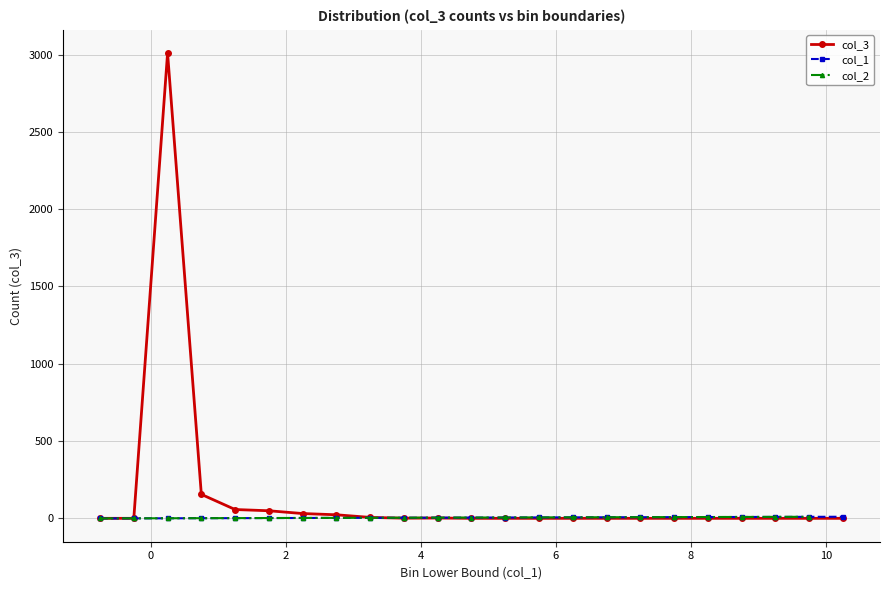

What is the spread (max minus min) of values at 8.25?

8.2